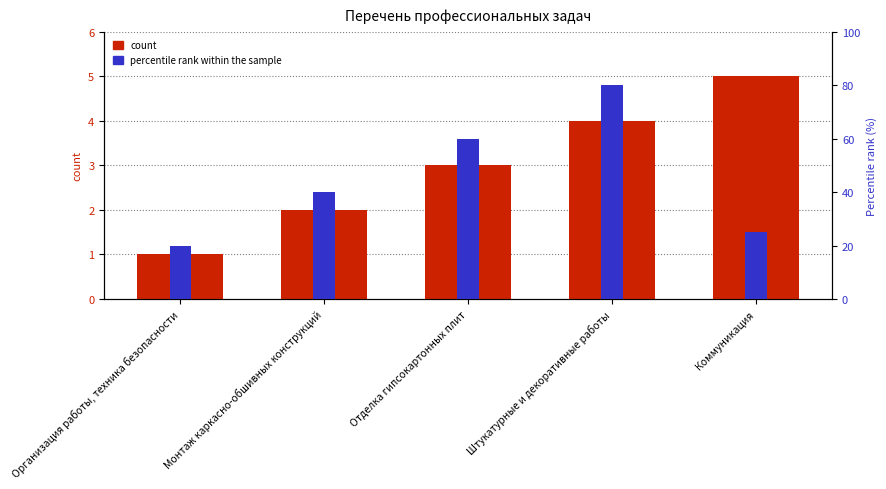

Does the chart contain any negative values?

No